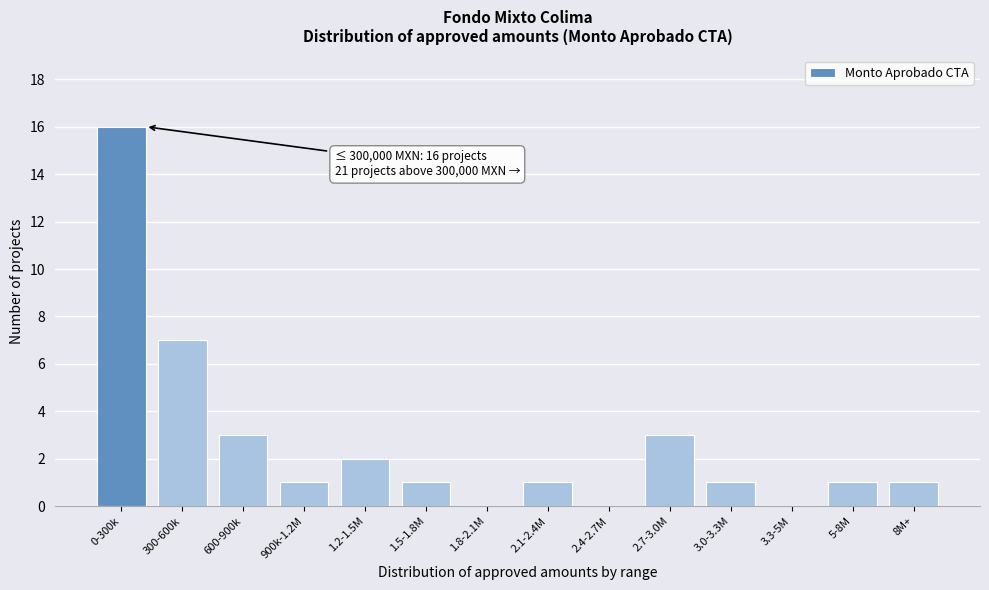

Reading left to right, what are all the values shown in this chart?

0-300k=16	300-600k=7	600-900k=3	900k-1.2M=1	1.2-1.5M=2	1.5-1.8M=1	1.8-2.1M=0	2.1-2.4M=1	2.4-2.7M=0	2.7-3.0M=3	3.0-3.3M=1	3.3-5M=0	5-8M=1	8M+=1